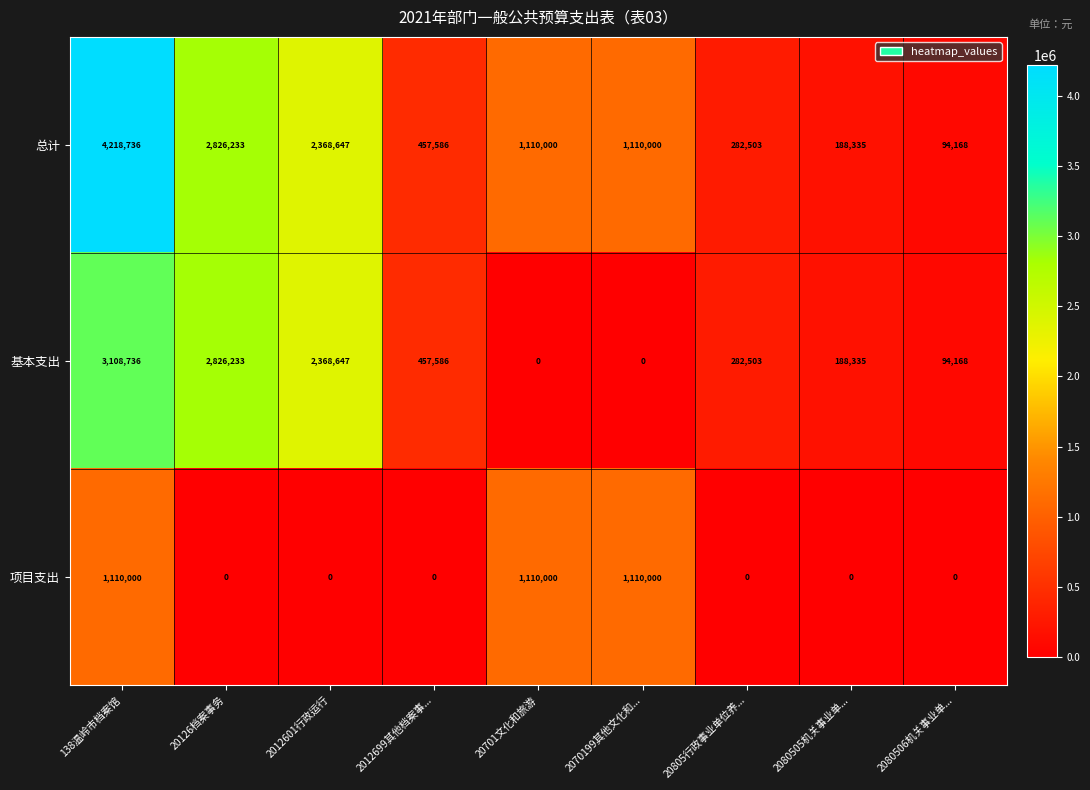

What is the highest value of the 总计 series?

4218736